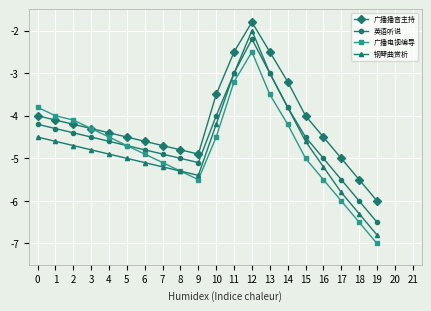

Read the 广播播音主持 value at 15.

-4.0